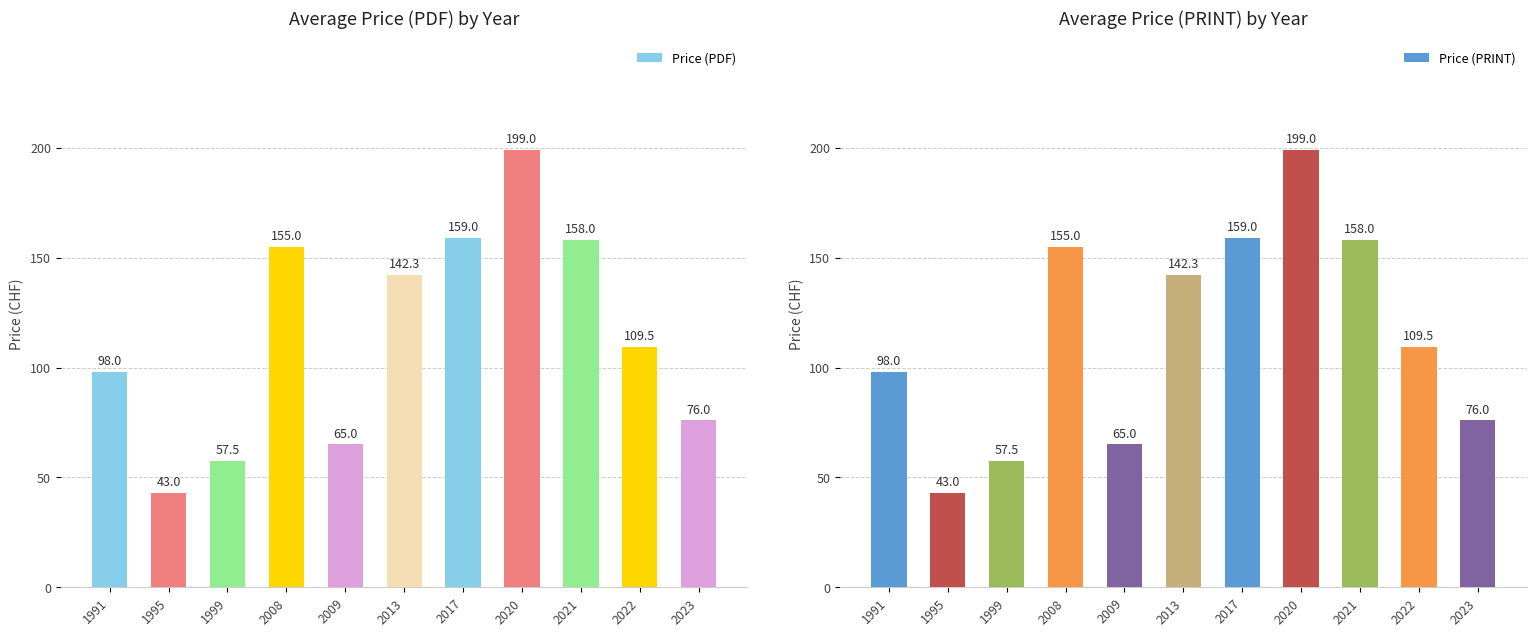

Where does the Price (PDF) series first go above 109?

2008